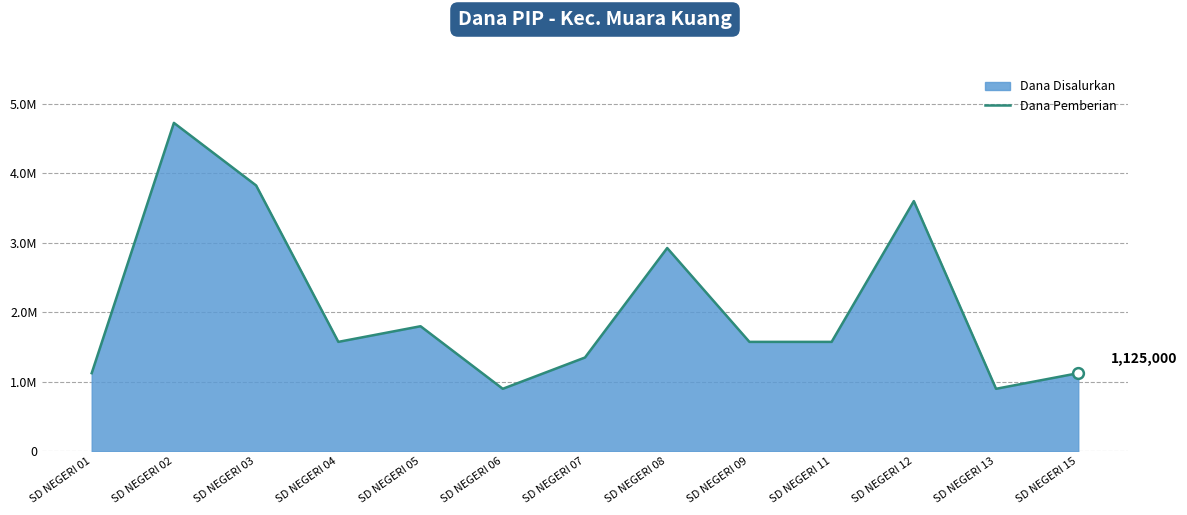

Approximately how many times larger is the value at SD NEGERI 15 compared to SD NEGERI 12?

0.3